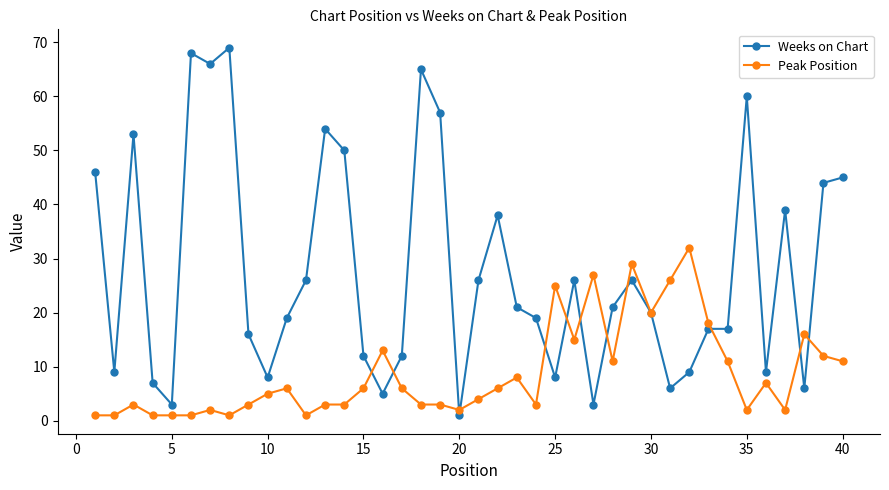

What are all the series names shown in the legend?

Weeks on Chart, Peak Position